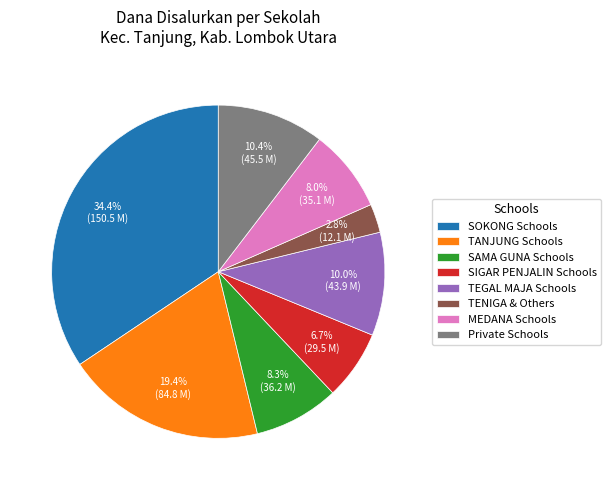

How many segments does this pie chart have?

8